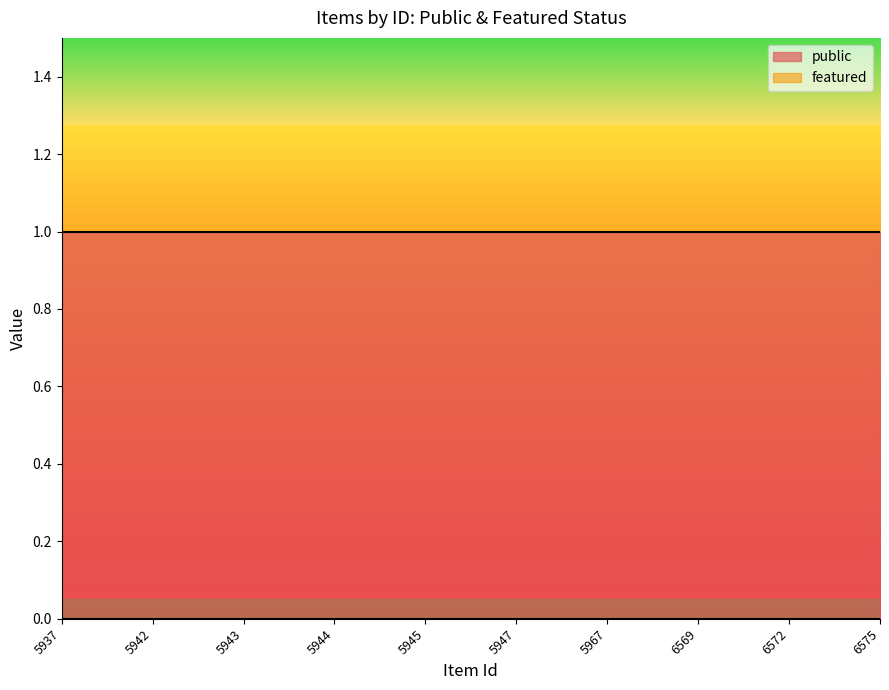

Rank the series by their maximum value, from highest to lowest.

public, featured